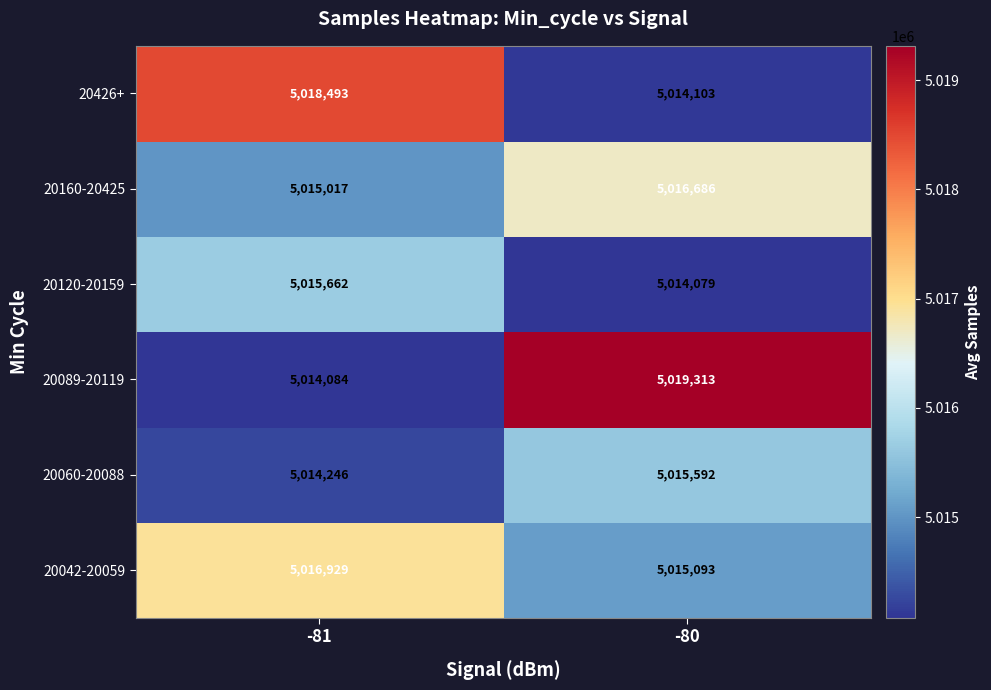

How many data points does each series have?

2